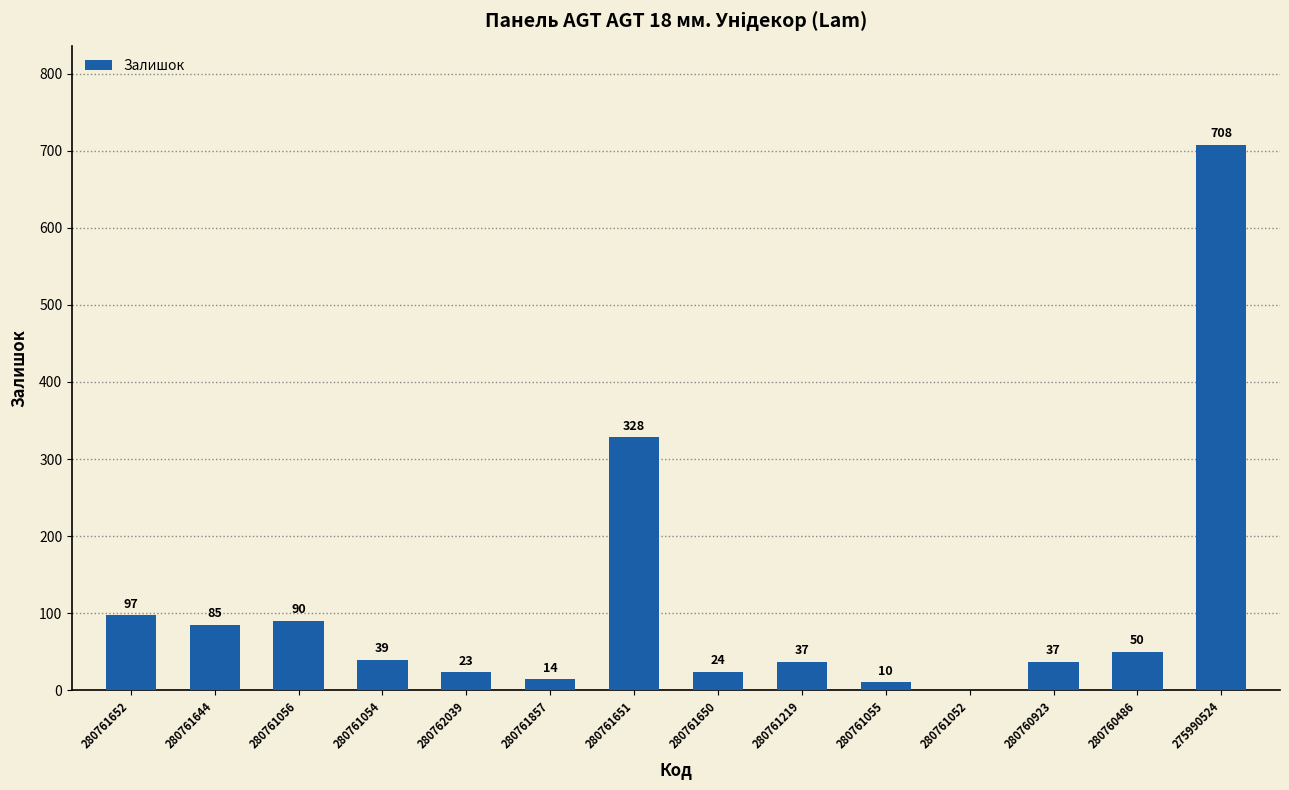

Reading left to right, list all the values displayed in this chart.

97	85	90	39	23	14	328	24	37	10	0	37	50	708